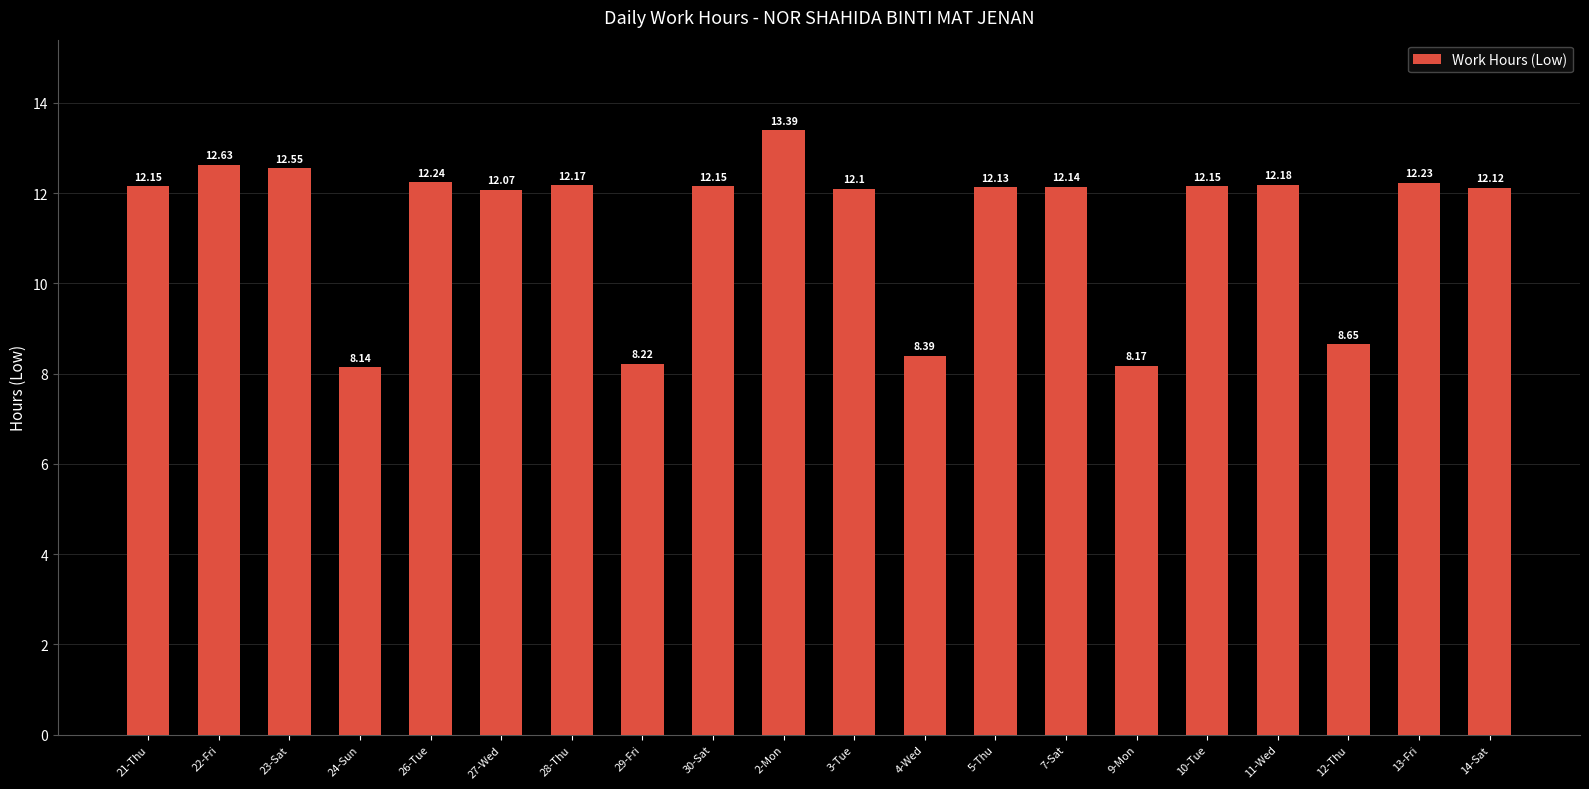

What is the smallest value displayed?

8.1